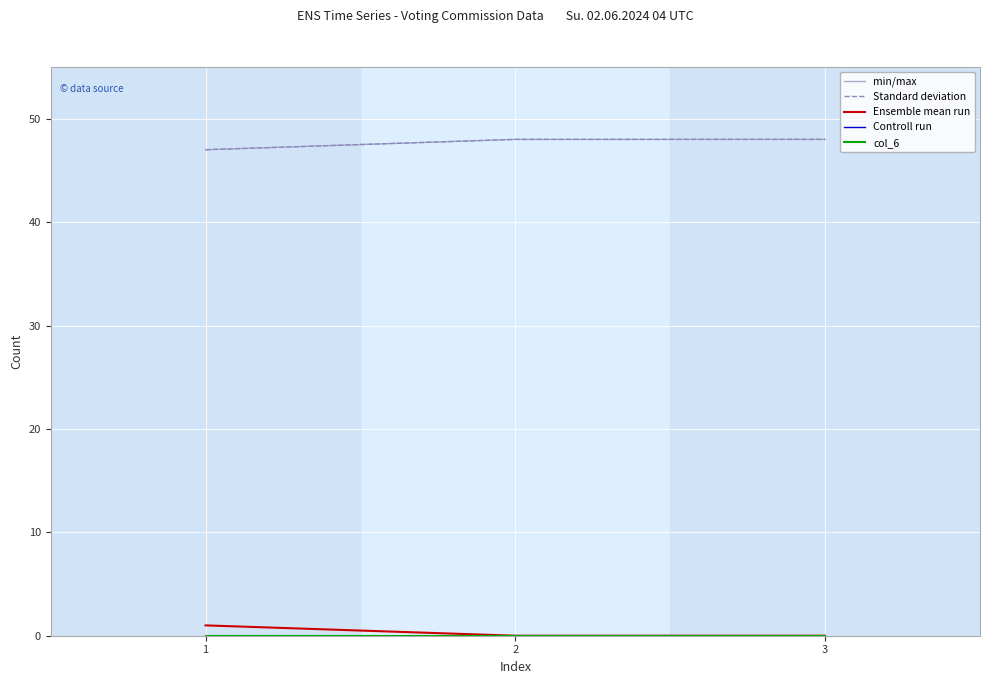

Is the value of col_6 at 3 greater than the value of min/max at 3?

No